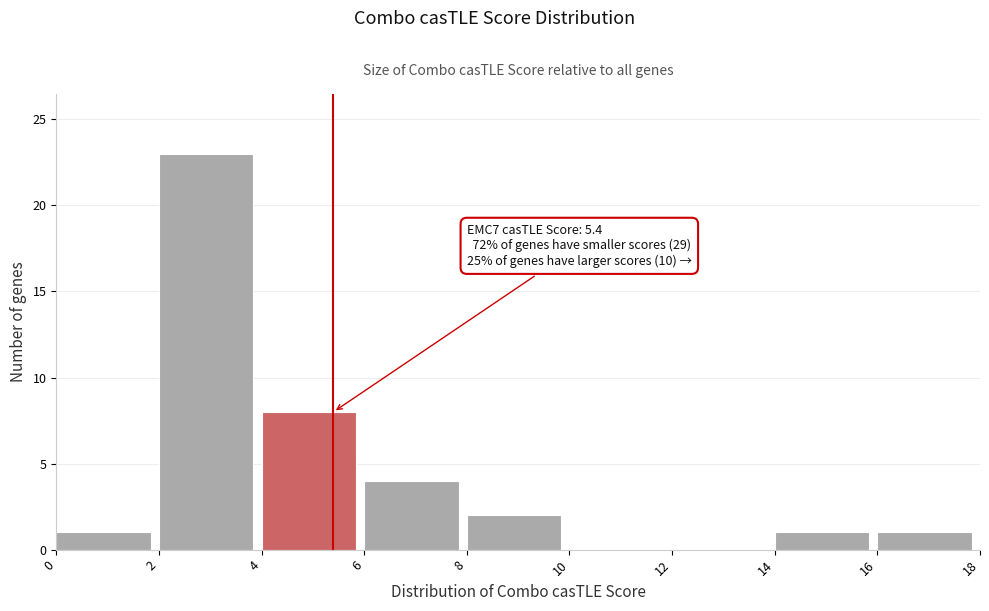

Which range on the x-axis has the tallest bar?

2 to 4